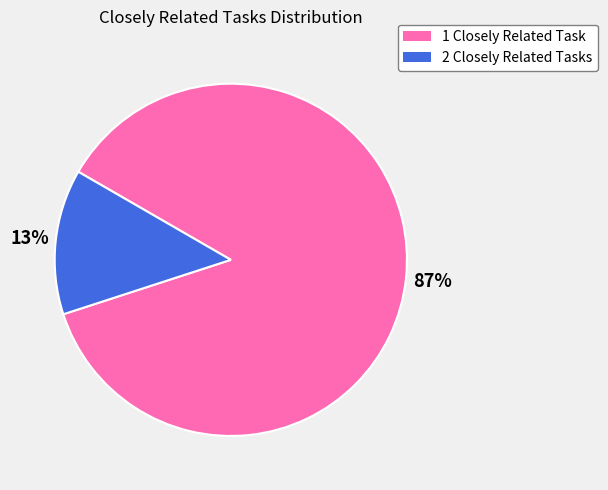

Is there any slice that represents more than half of the pie?

Yes